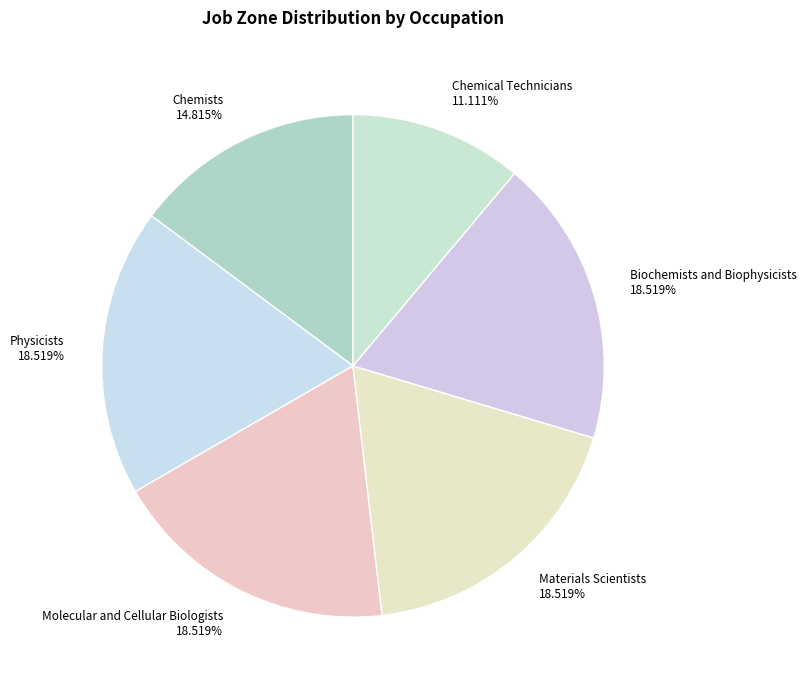

Count the number of slices in the pie.

6